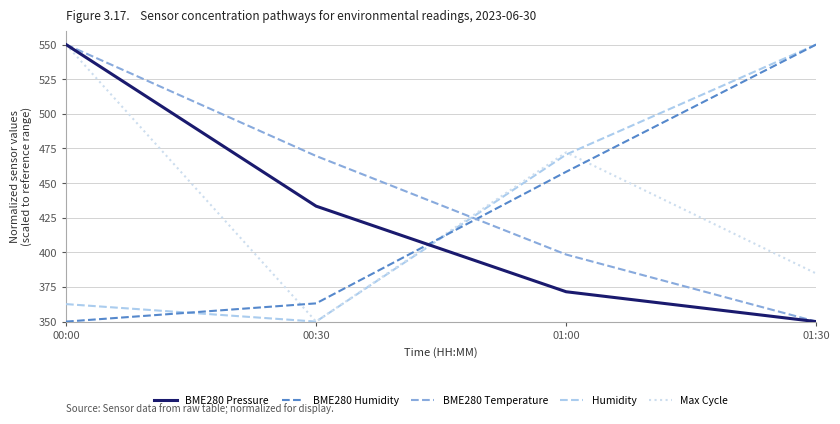

At which category is the sum across all series the highest?

00:00